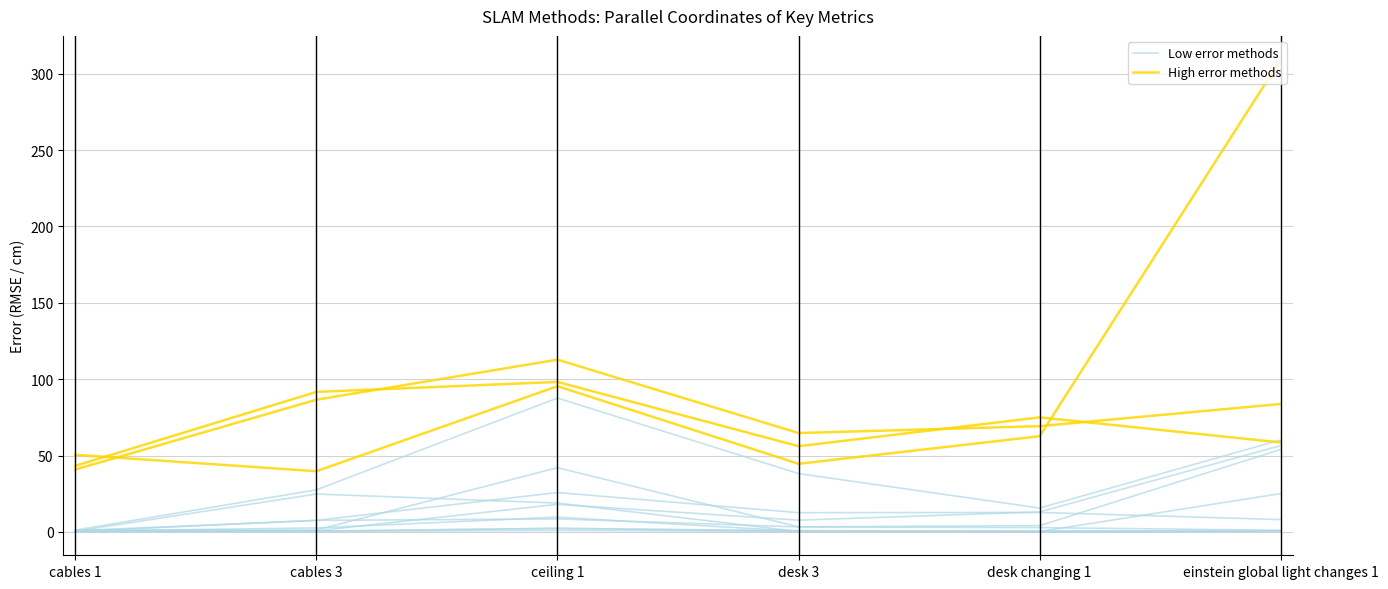

How many data points does each series have?

6